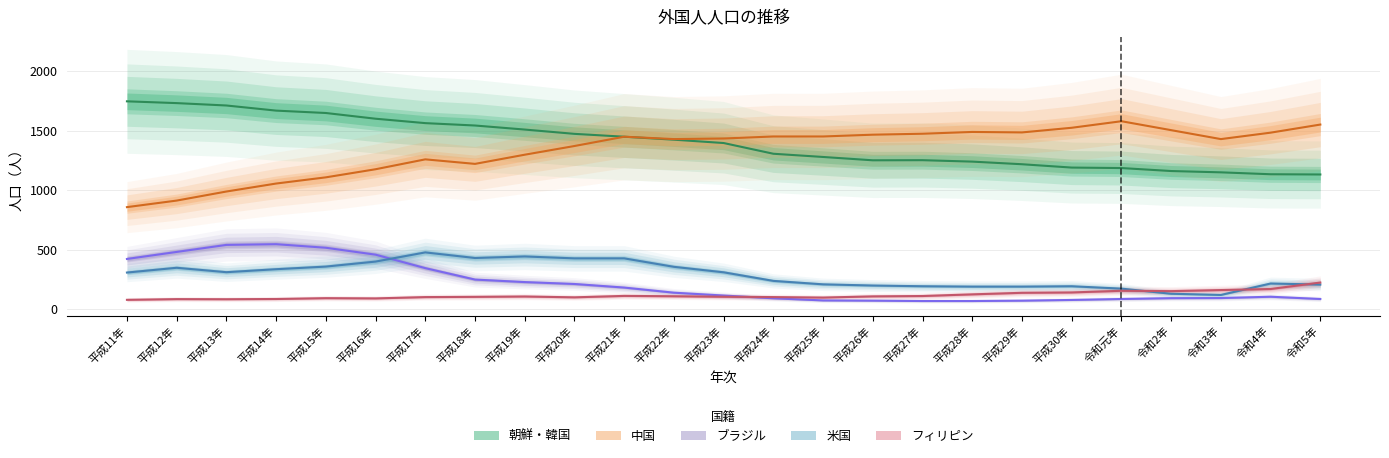

Which category has the highest value across all series?

平成11年